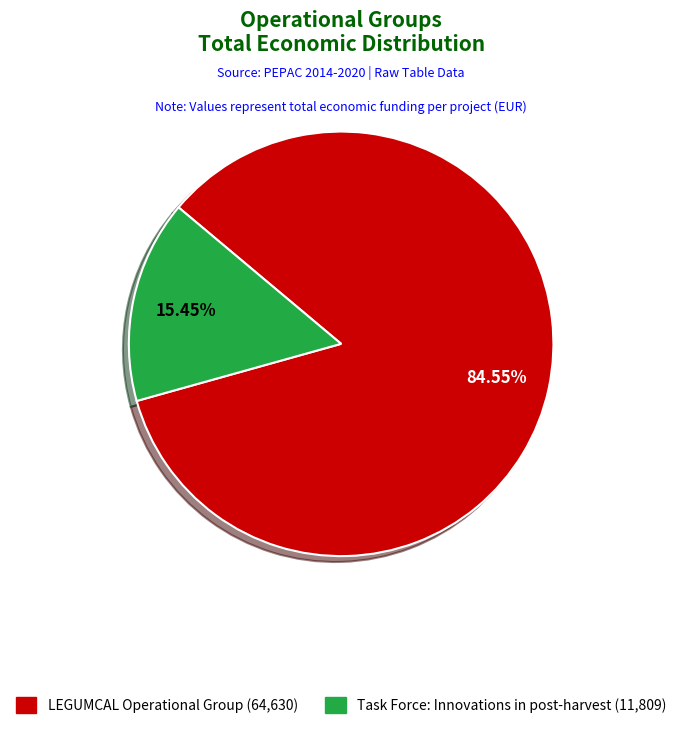

How many slices are in this pie chart?

2